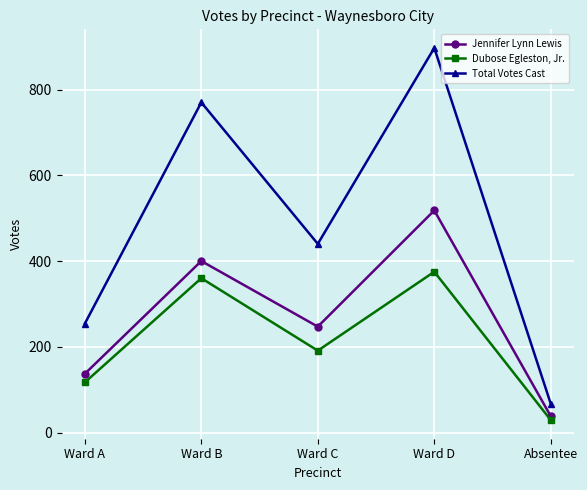

At Ward D, list the series in order from largest to smallest.

Total Votes Cast, Jennifer Lynn Lewis, Dubose Egleston, Jr.